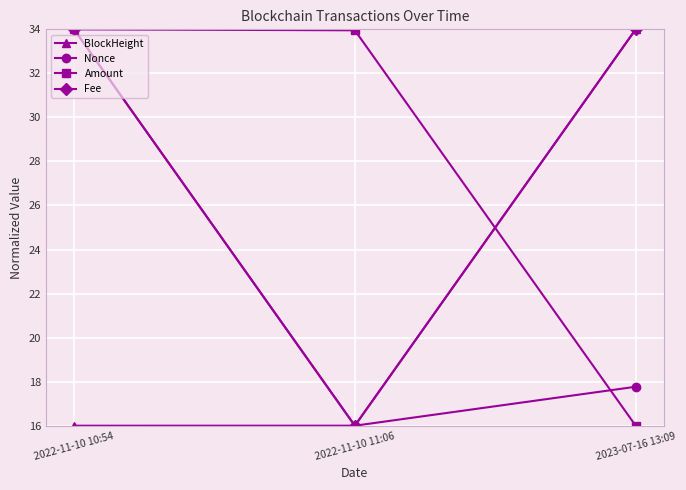

What is the difference between the highest and lowest values at 2022-11-10 10:54?

18.0